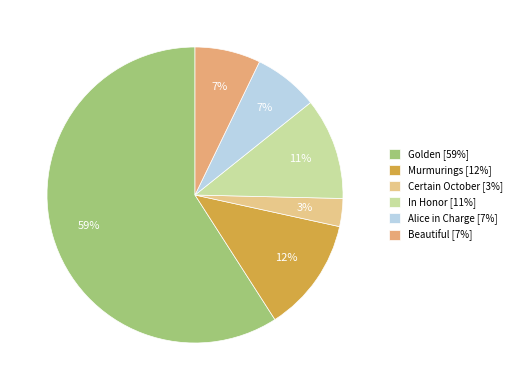

To the nearest percent, what is the difference between the largest and smallest slice percentages?

56%